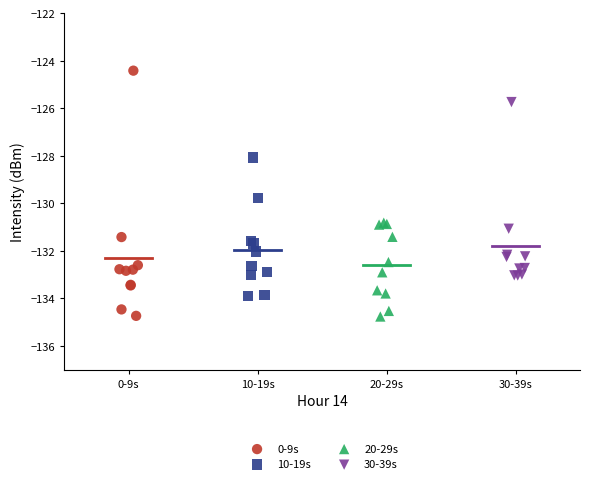

Which series contains the highest Y value?

0-9s